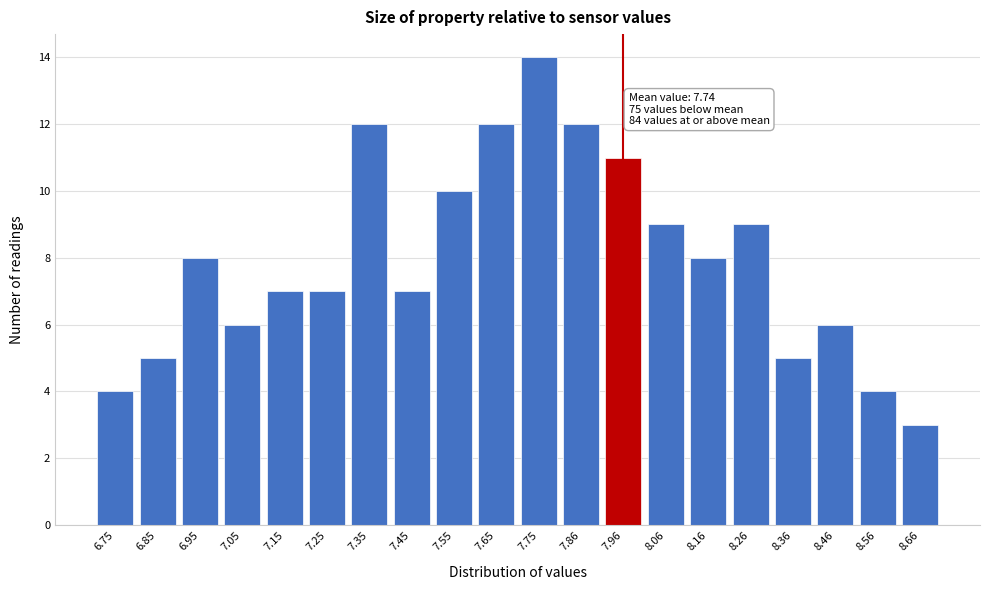

Reading left to right, extract all data points from this chart.

6.75=4	6.85=5	6.95=8	7.05=6	7.15=7	7.25=7	7.35=12	7.45=7	7.55=10	7.65=12	7.75=14	7.86=12	7.96=11	8.06=9	8.16=8	8.26=9	8.36=5	8.46=6	8.56=4	8.66=3